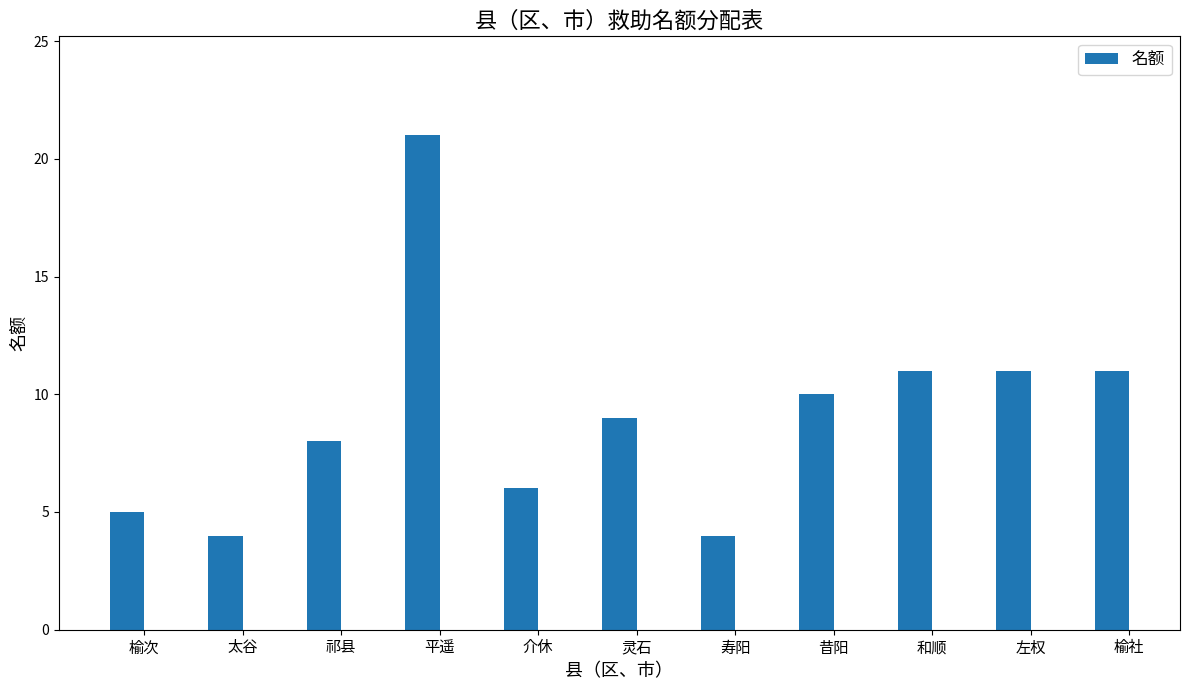

What is the ratio of the value at 榆次 to the value at 榆社?

0.5